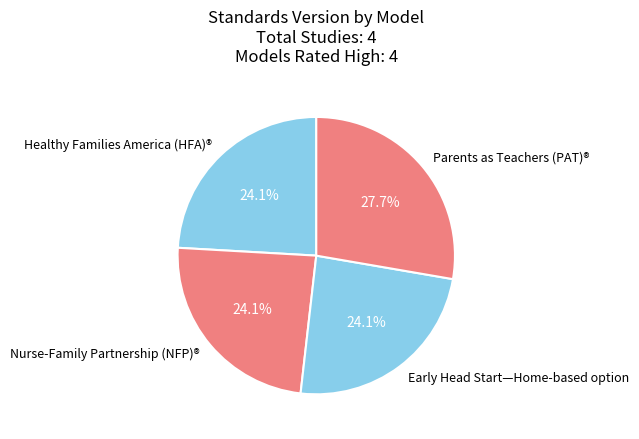

Does Early Head Start—Home-based option represent more than half of the total?

No